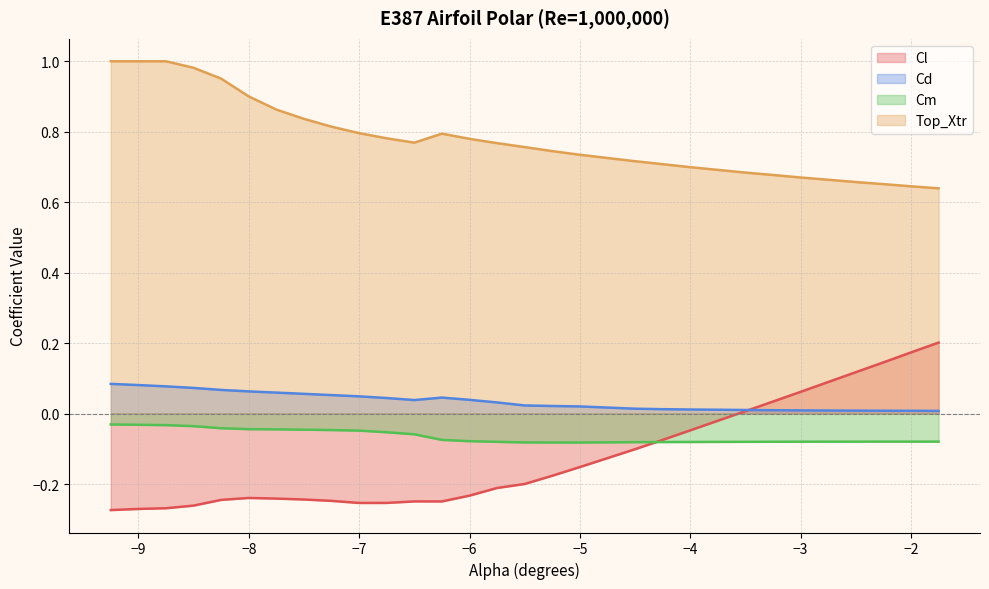

What position from the left is -8.5?

4